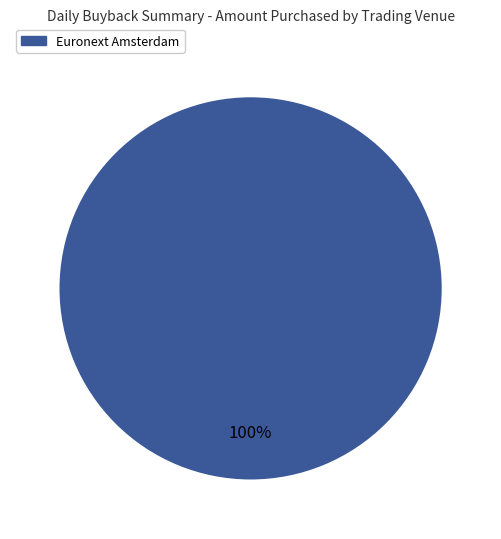

How many segments does this pie chart have?

1